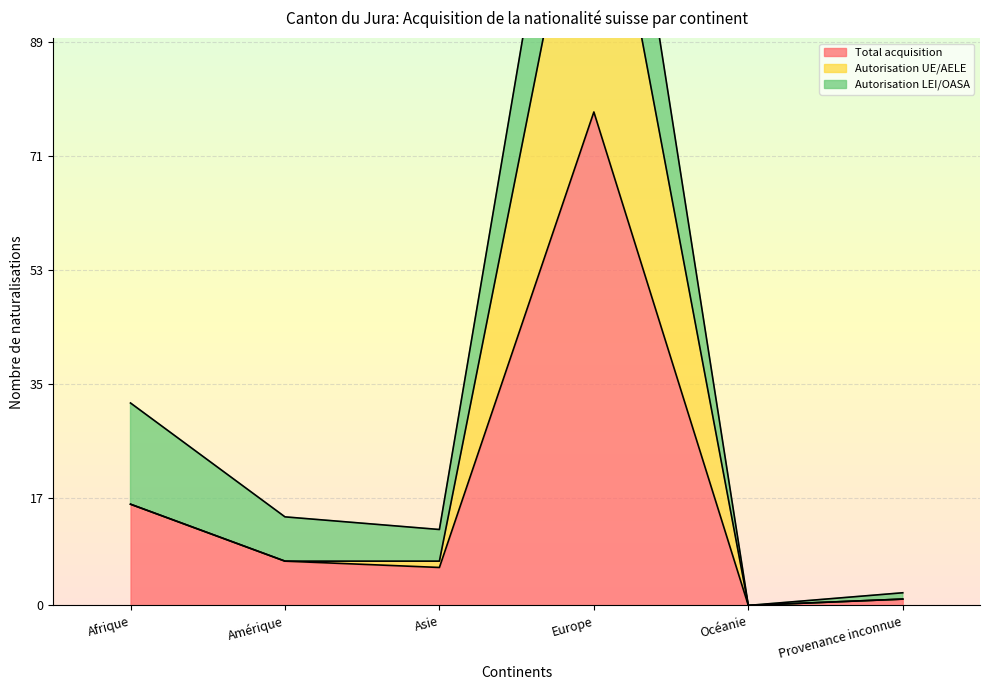

Where is Total acquisition nearest to the value 39?

Afrique